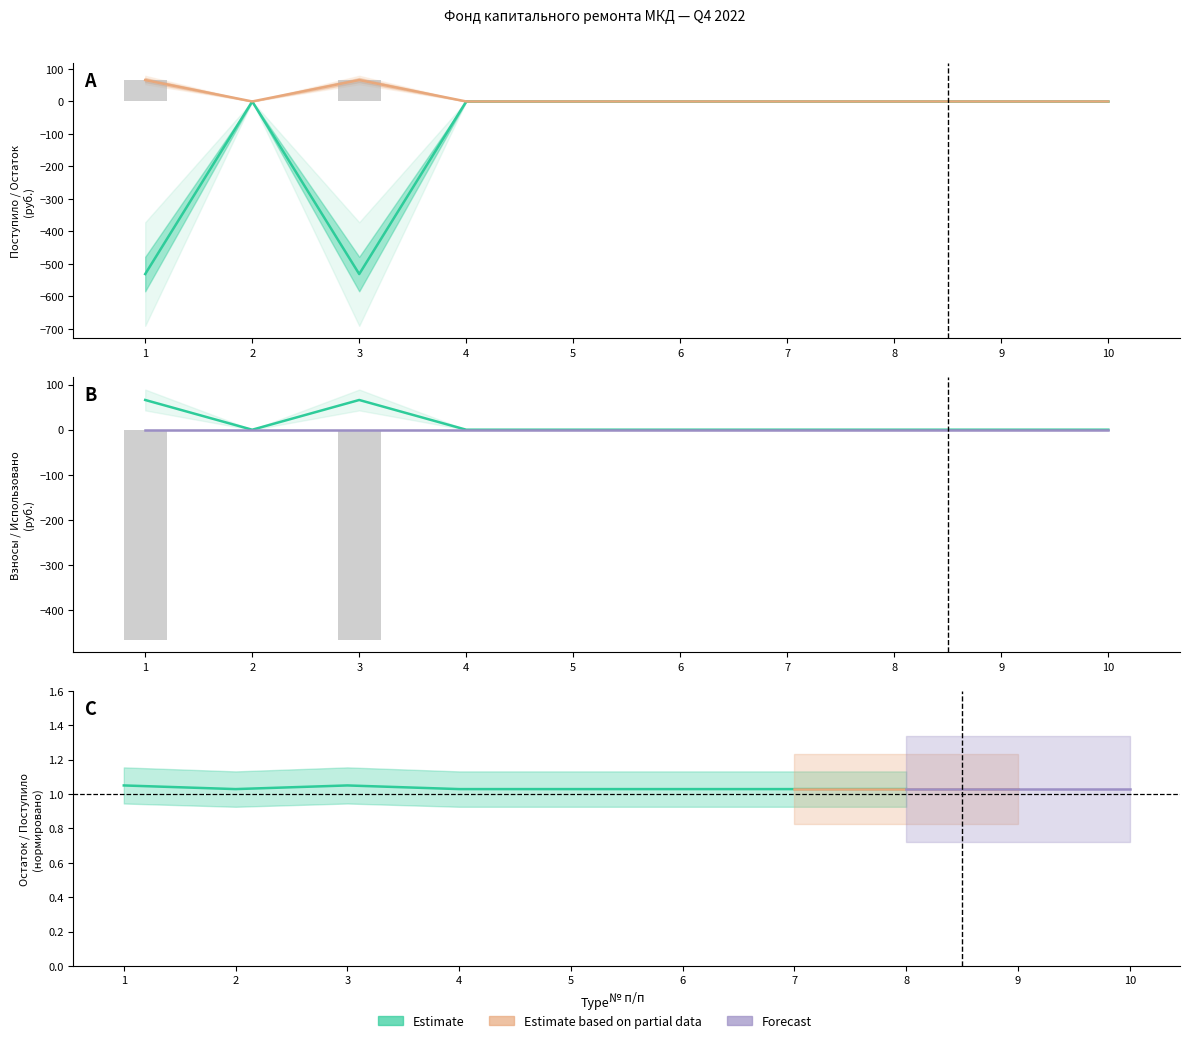

List the labels in order of Поступило всего value, largest first.

2, 4, 5, 6, 7, 8, 9, 10, 1, 3